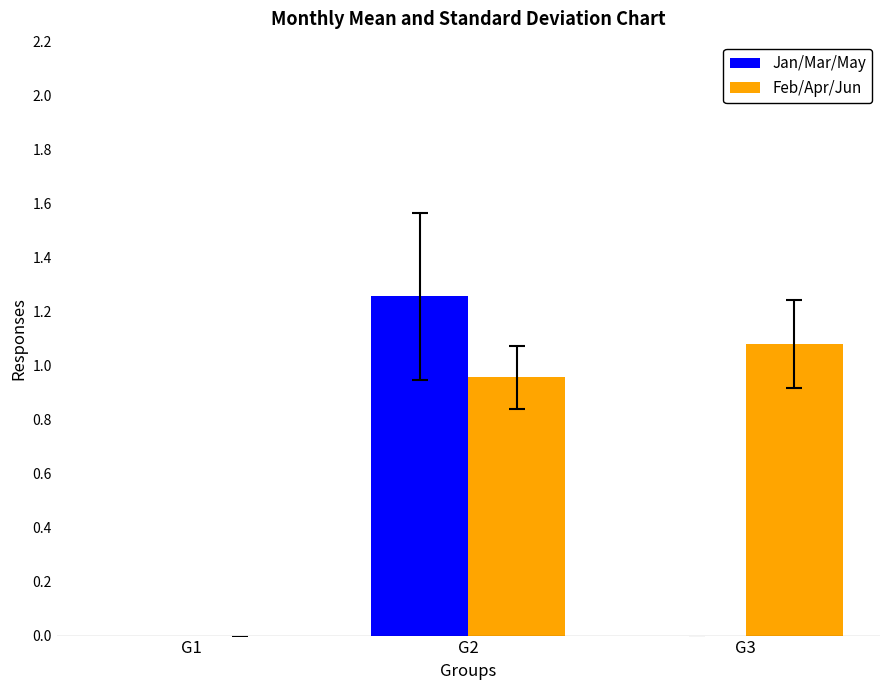

Which series has the largest total across all categories?

Feb/Apr/Jun